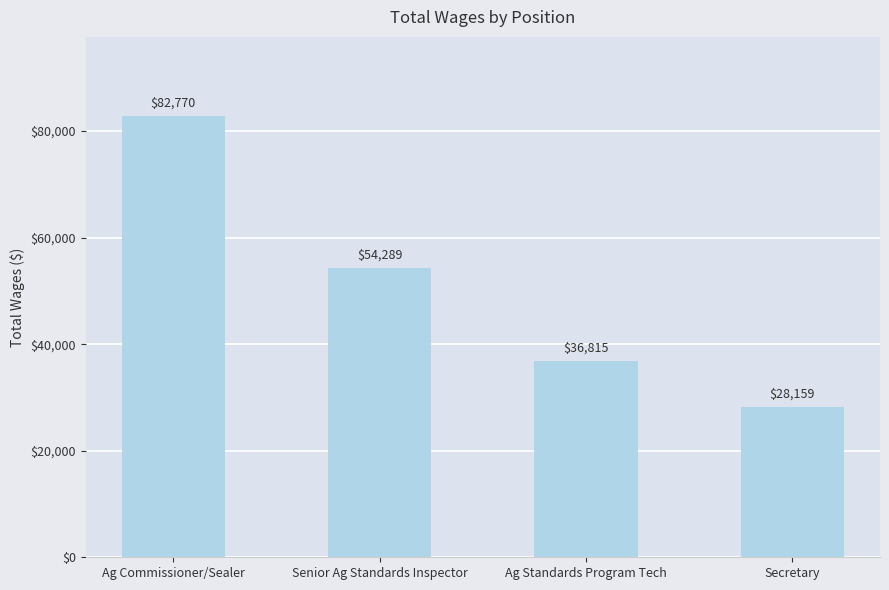

The value at Ag Standards Program Tech is 24638. True or false?

False